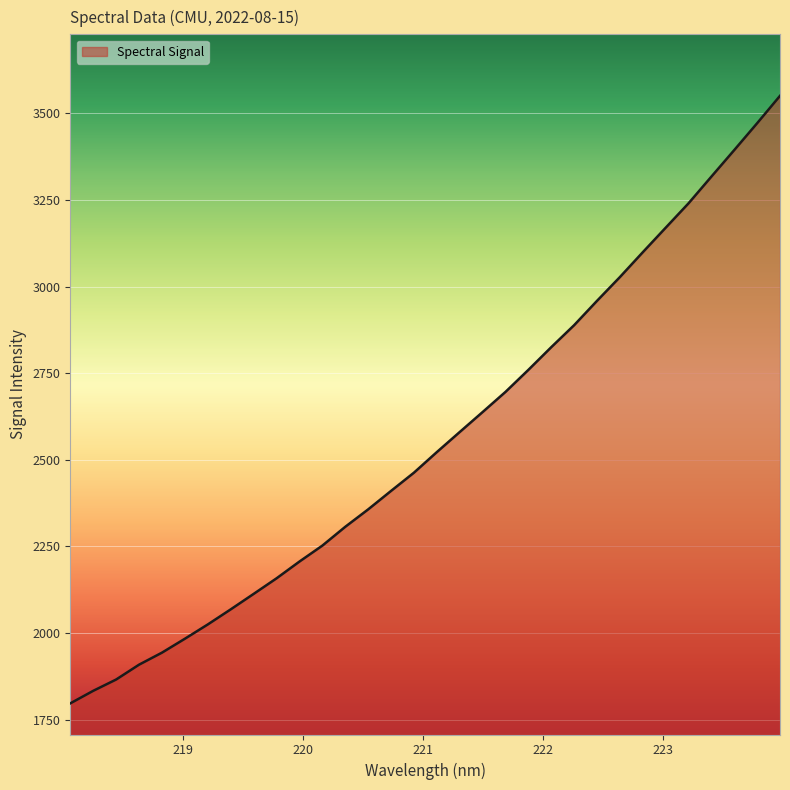

What is the maximum value shown in the chart?

3550.5